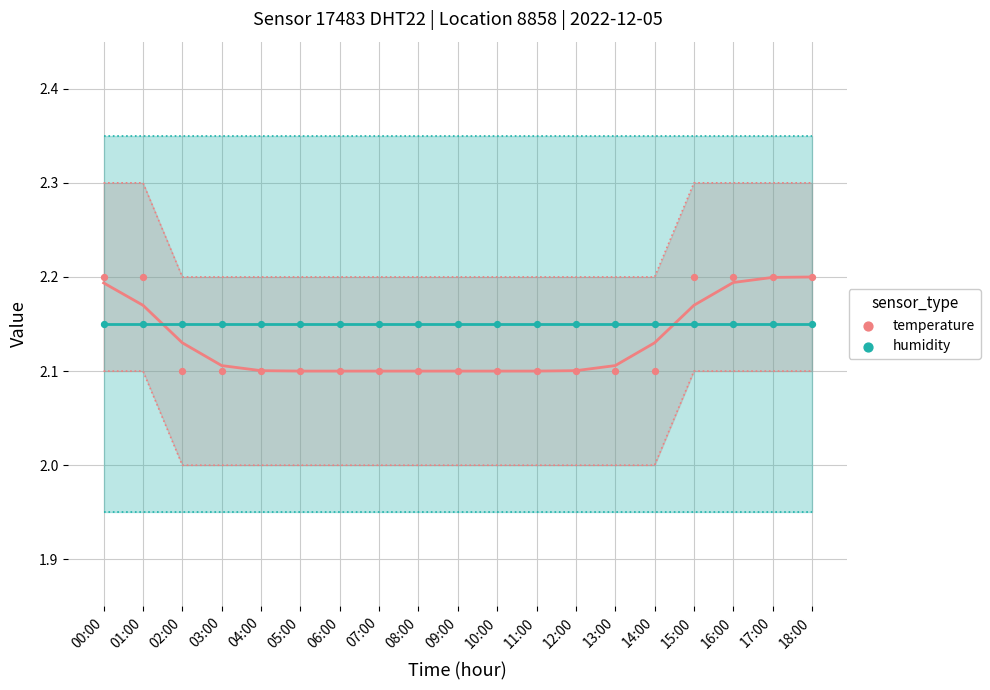

Which series contains the highest Y value?

temperature